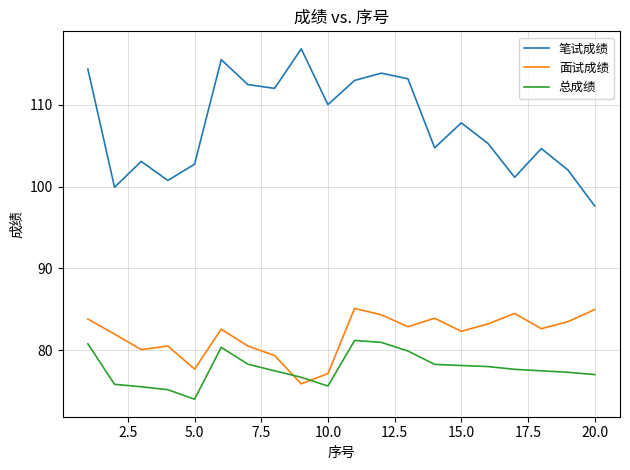

What is the difference between the maximum and minimum values in the 笔试成绩 series?

19.2